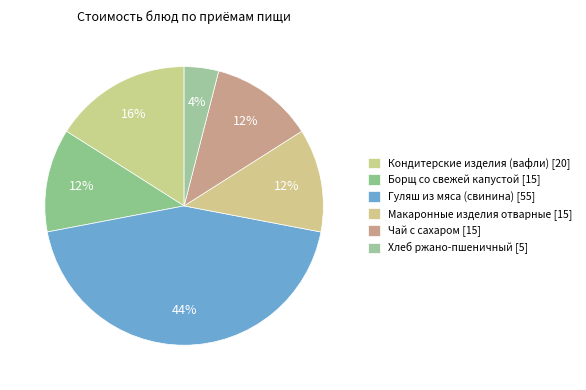

Count the number of slices in the pie.

6